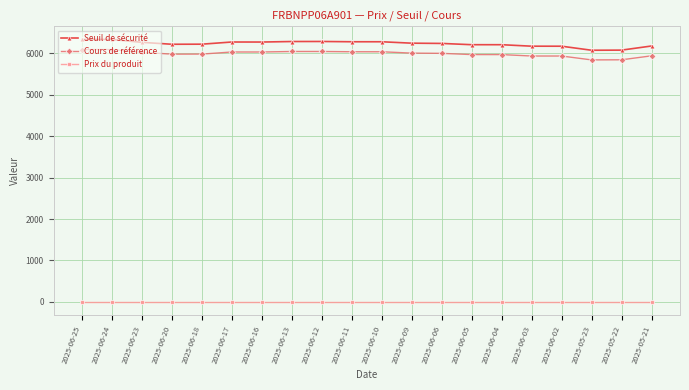

True or false: Seuil de sécurité and Cours de référence intersect in this chart.

False